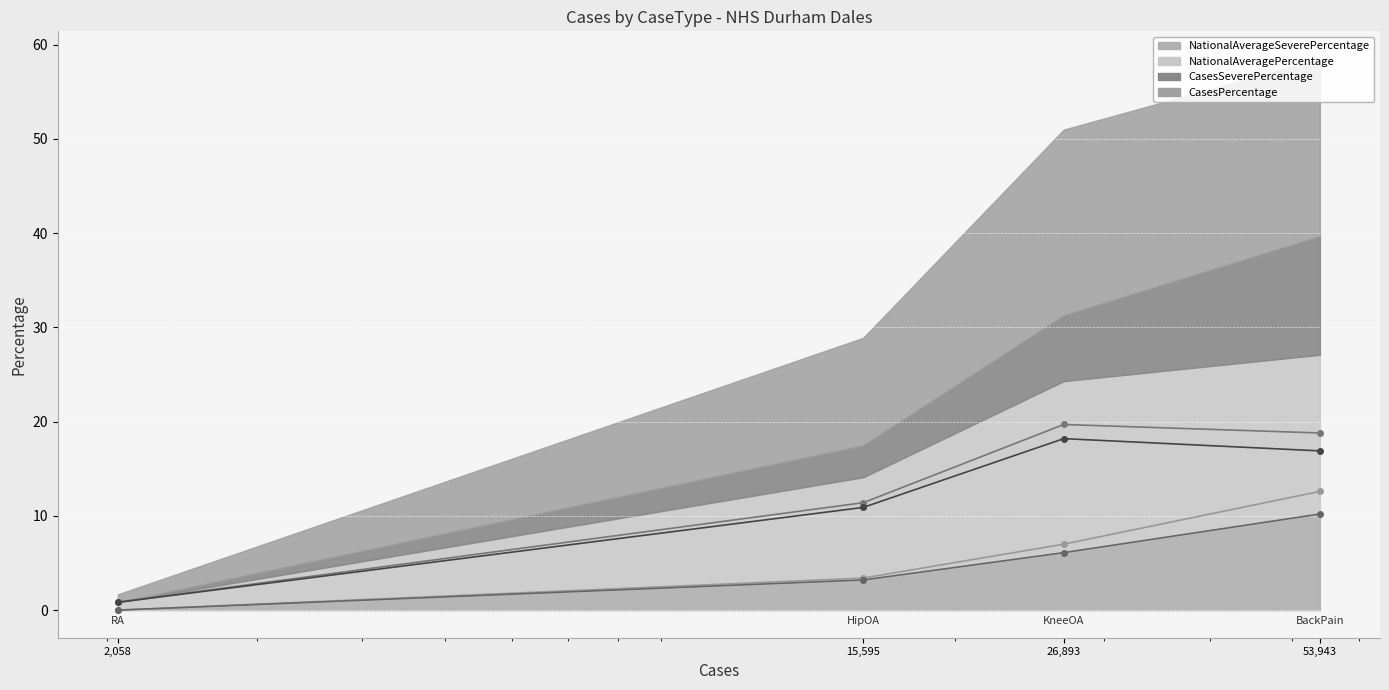

Which series has the largest range (max minus min)?

CasesPercentage (line)